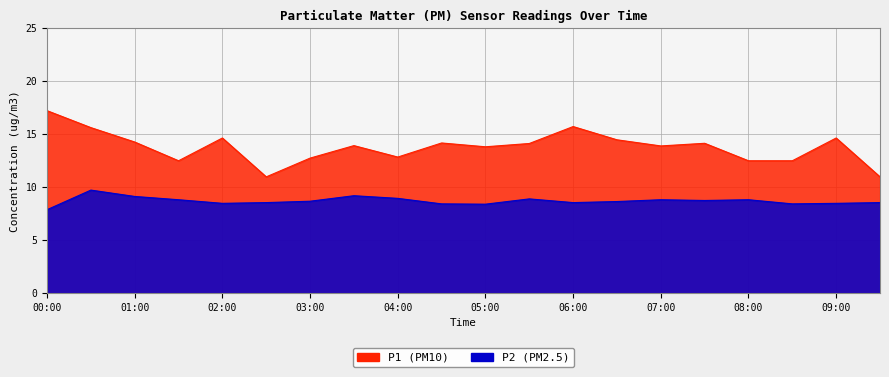

How many data points in P2 are less than 8?

1